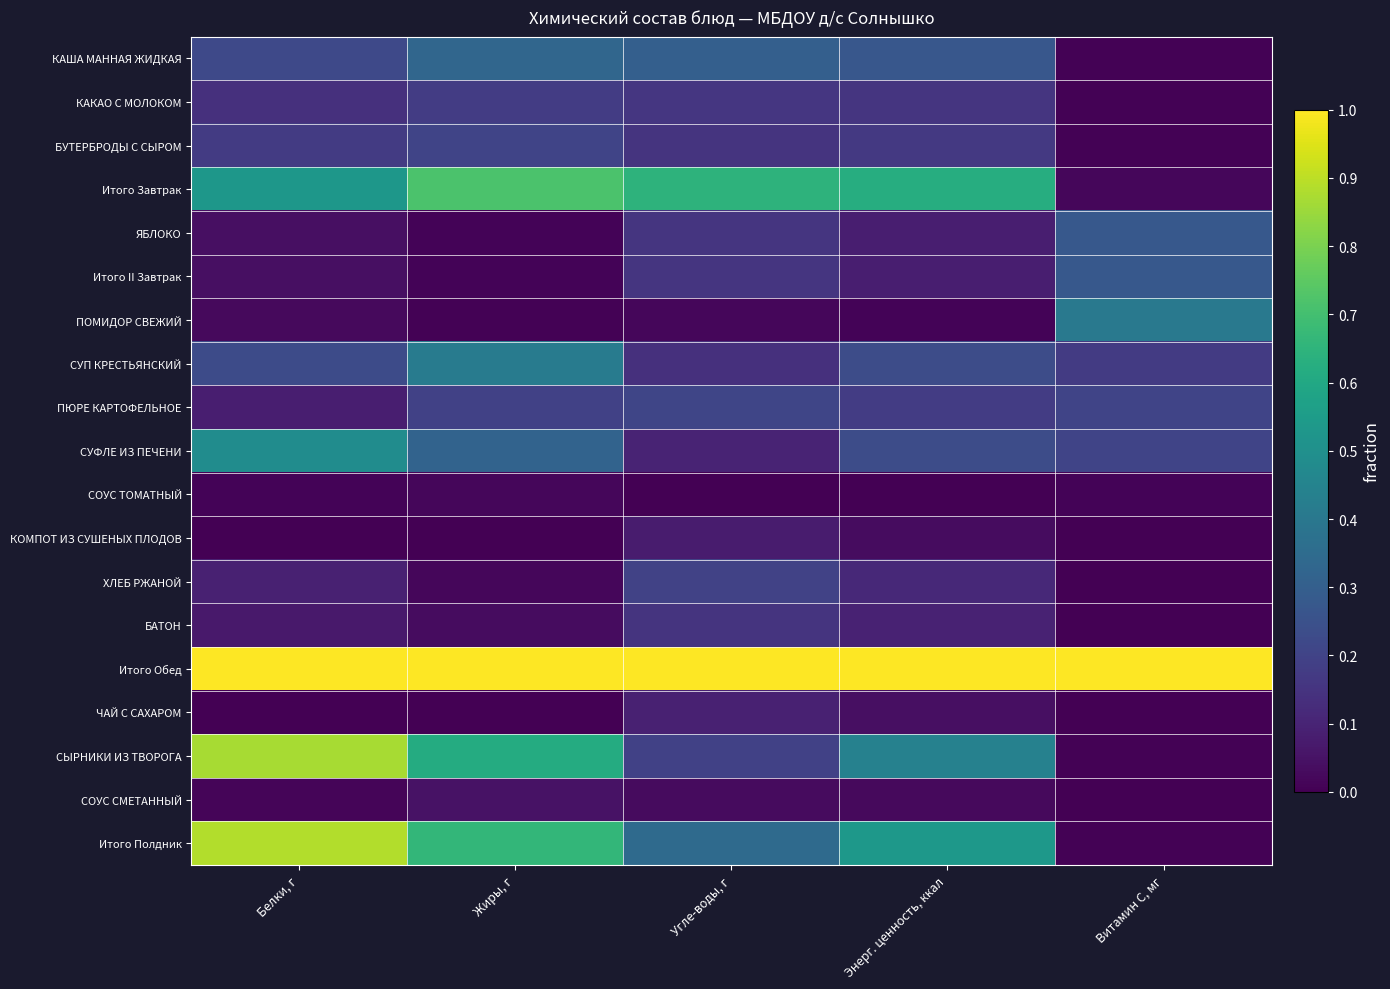

Reading right to left, transcribe all the data shown in this chart.

КАША МАННАЯ ЖИДКАЯ: Витамин С, мг=0.0	Энерг. ценность, ккал=0.3	Угле-воды, г=0.3	Жиры, г=0.3	Белки, г=0.2
КАКАО С МОЛОКОМ: Витамин С, мг=0.0	Энерг. ценность, ккал=0.2	Угле-воды, г=0.2	Жиры, г=0.2	Белки, г=0.1
БУТЕРБРОДЫ С СЫРОМ: Витамин С, мг=0.0	Энерг. ценность, ккал=0.2	Угле-воды, г=0.2	Жиры, г=0.2	Белки, г=0.2
Итого Завтрак: Витамин С, мг=0.0	Энерг. ценность, ккал=0.6	Угле-воды, г=0.6	Жиры, г=0.7	Белки, г=0.5
ЯБЛОКО: Витамин С, мг=0.3	Энерг. ценность, ккал=0.1	Угле-воды, г=0.2	Жиры, г=0.0	Белки, г=0.0
Итого II Завтрак: Витамин С, мг=0.3	Энерг. ценность, ккал=0.1	Угле-воды, г=0.2	Жиры, г=0.0	Белки, г=0.0
ПОМИДОР СВЕЖИЙ: Витамин С, мг=0.4	Энерг. ценность, ккал=0.0	Угле-воды, г=0.0	Жиры, г=0.0	Белки, г=0.0
СУП КРЕСТЬЯНСКИЙ: Витамин С, мг=0.2	Энерг. ценность, ккал=0.2	Угле-воды, г=0.1	Жиры, г=0.4	Белки, г=0.2
ПЮРЕ КАРТОФЕЛЬНОЕ: Витамин С, мг=0.2	Энерг. ценность, ккал=0.2	Угле-воды, г=0.2	Жиры, г=0.2	Белки, г=0.1
СУФЛЕ ИЗ ПЕЧЕНИ: Витамин С, мг=0.2	Энерг. ценность, ккал=0.2	Угле-воды, г=0.1	Жиры, г=0.3	Белки, г=0.5
СОУС ТОМАТНЫЙ: Витамин С, мг=0.0	Энерг. ценность, ккал=0.0	Угле-воды, г=0.0	Жиры, г=0.0	Белки, г=0.0
КОМПОТ ИЗ СУШЕНЫХ ПЛОДОВ: Витамин С, мг=0.0	Энерг. ценность, ккал=0.0	Угле-воды, г=0.1	Жиры, г=0.0	Белки, г=0.0
ХЛЕБ РЖАНОЙ: Витамин С, мг=0.0	Энерг. ценность, ккал=0.1	Угле-воды, г=0.2	Жиры, г=0.0	Белки, г=0.1
БАТОН: Витамин С, мг=0.0	Энерг. ценность, ккал=0.1	Угле-воды, г=0.2	Жиры, г=0.0	Белки, г=0.1
Итого Обед: Витамин С, мг=1.0	Энерг. ценность, ккал=1.0	Угле-воды, г=1.0	Жиры, г=1.0	Белки, г=1.0
ЧАЙ С САХАРОМ: Витамин С, мг=0.0	Энерг. ценность, ккал=0.0	Угле-воды, г=0.1	Жиры, г=0.0	Белки, г=0.0
СЫРНИКИ ИЗ ТВОРОГА: Витамин С, мг=0.0	Энерг. ценность, ккал=0.4	Угле-воды, г=0.2	Жиры, г=0.6	Белки, г=0.9
СОУС СМЕТАННЫЙ: Витамин С, мг=0.0	Энерг. ценность, ккал=0.0	Угле-воды, г=0.0	Жиры, г=0.0	Белки, г=0.0
Итого Полдник: Витамин С, мг=0.0	Энерг. ценность, ккал=0.5	Угле-воды, г=0.3	Жиры, г=0.7	Белки, г=0.9